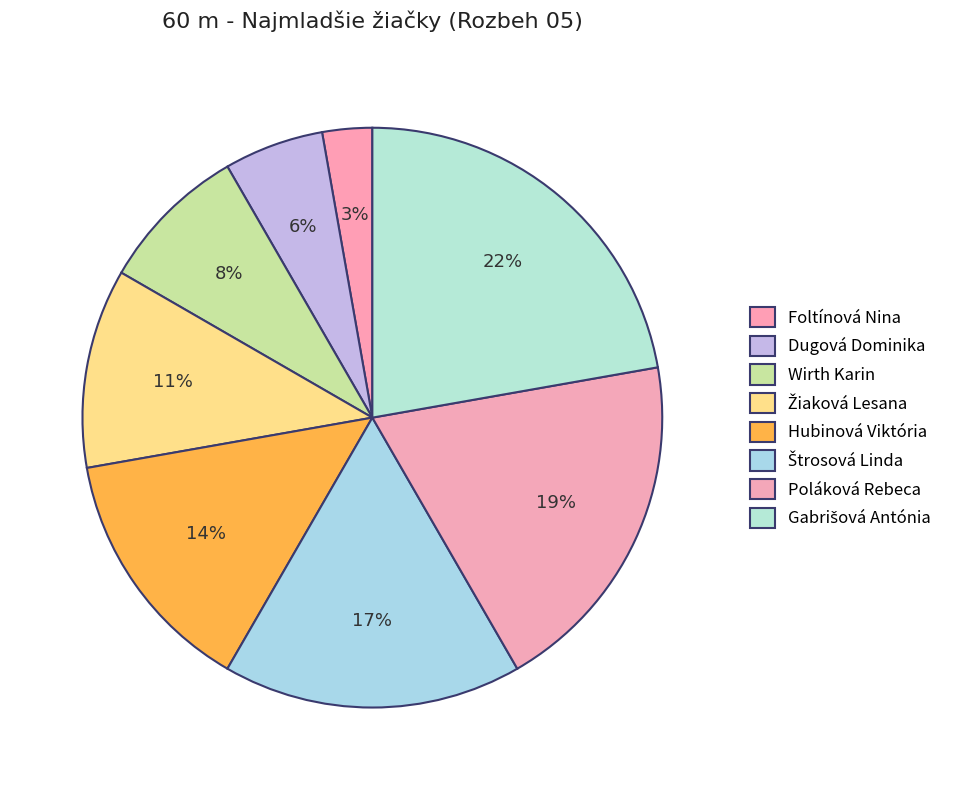

Combined, what portion of the pie is Foltínová Nina and Žiaková Lesana?

13.9%